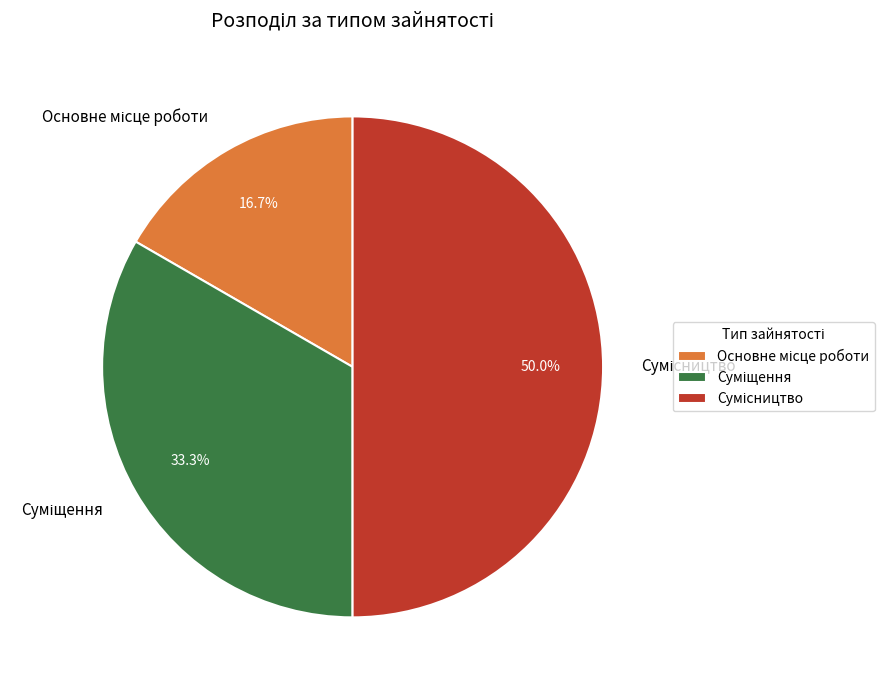

Which category has the biggest portion of the pie?

Сумісництво